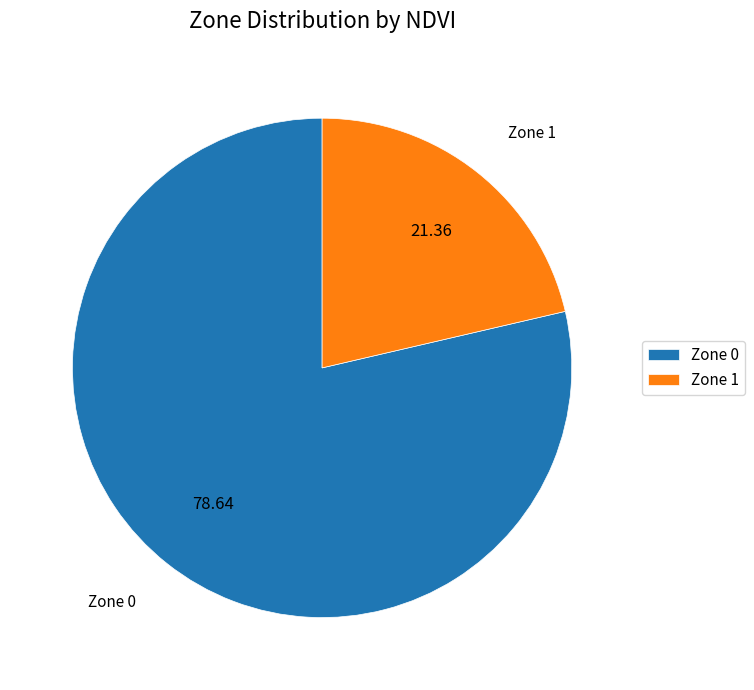

Which slice represents more than half of the pie?

Zone 0